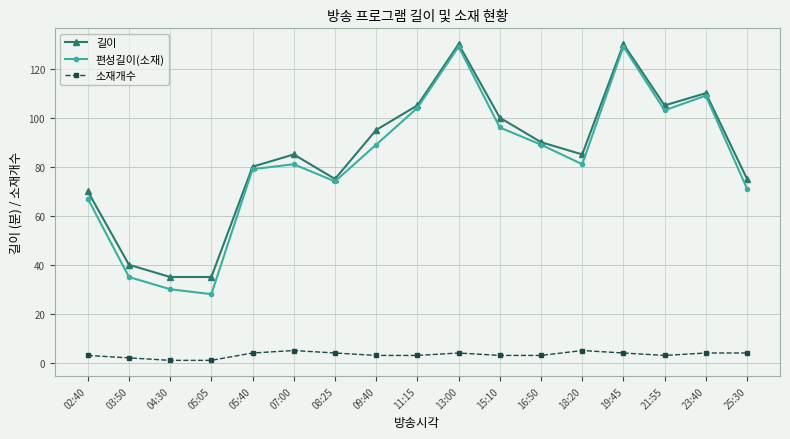

True or false: 소재개수 and 길이 intersect in this chart.

False